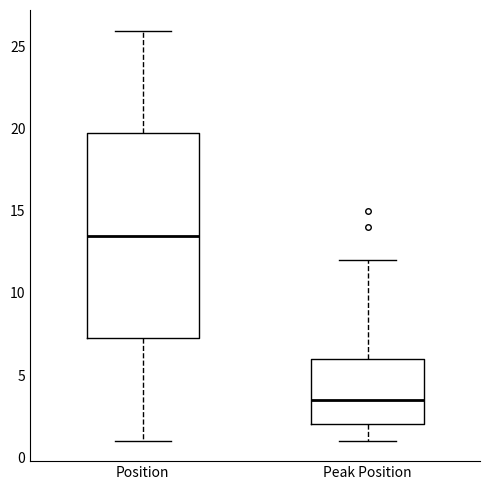

Where does the median line of the box for Position sit on the y-axis? The values are not printed on the chart, so give them approximately, as read against the axis.

13.5